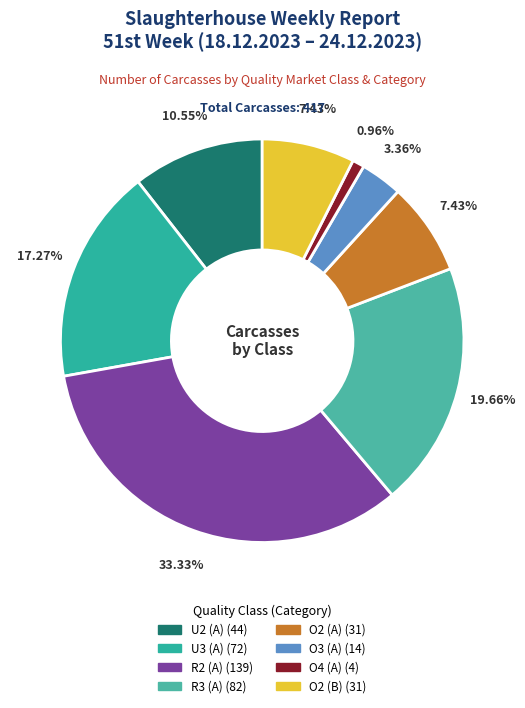

To the nearest percent, what is the average slice percentage?

12%